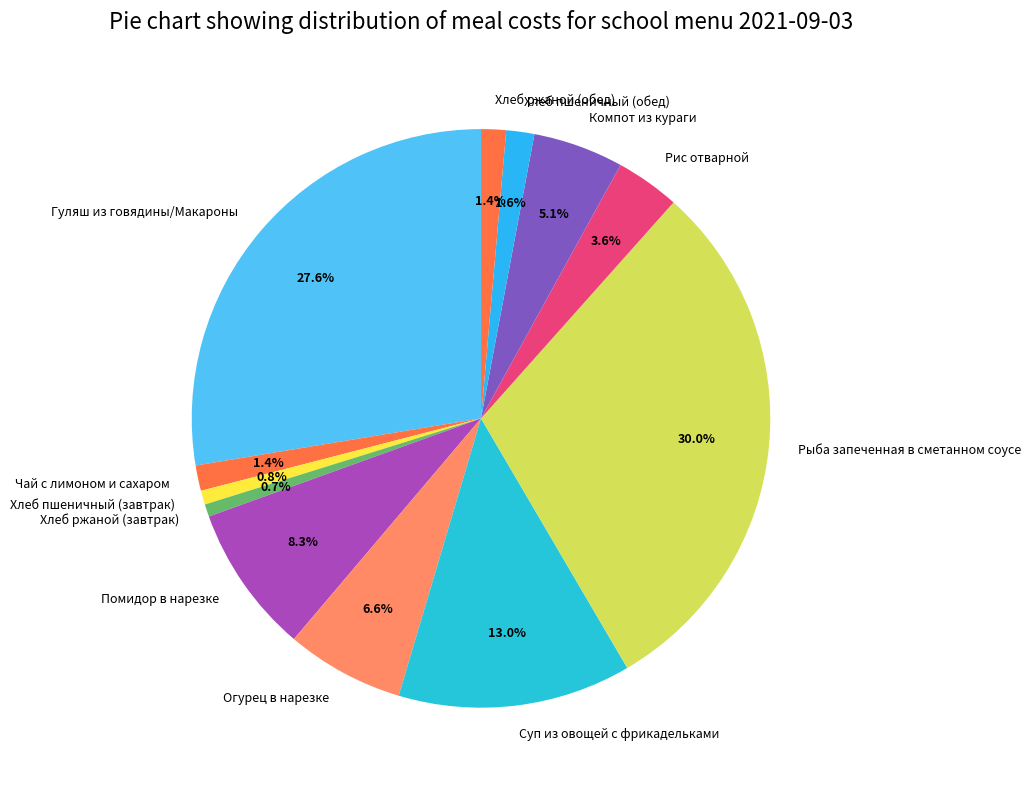

How many slices are in this pie chart?

12